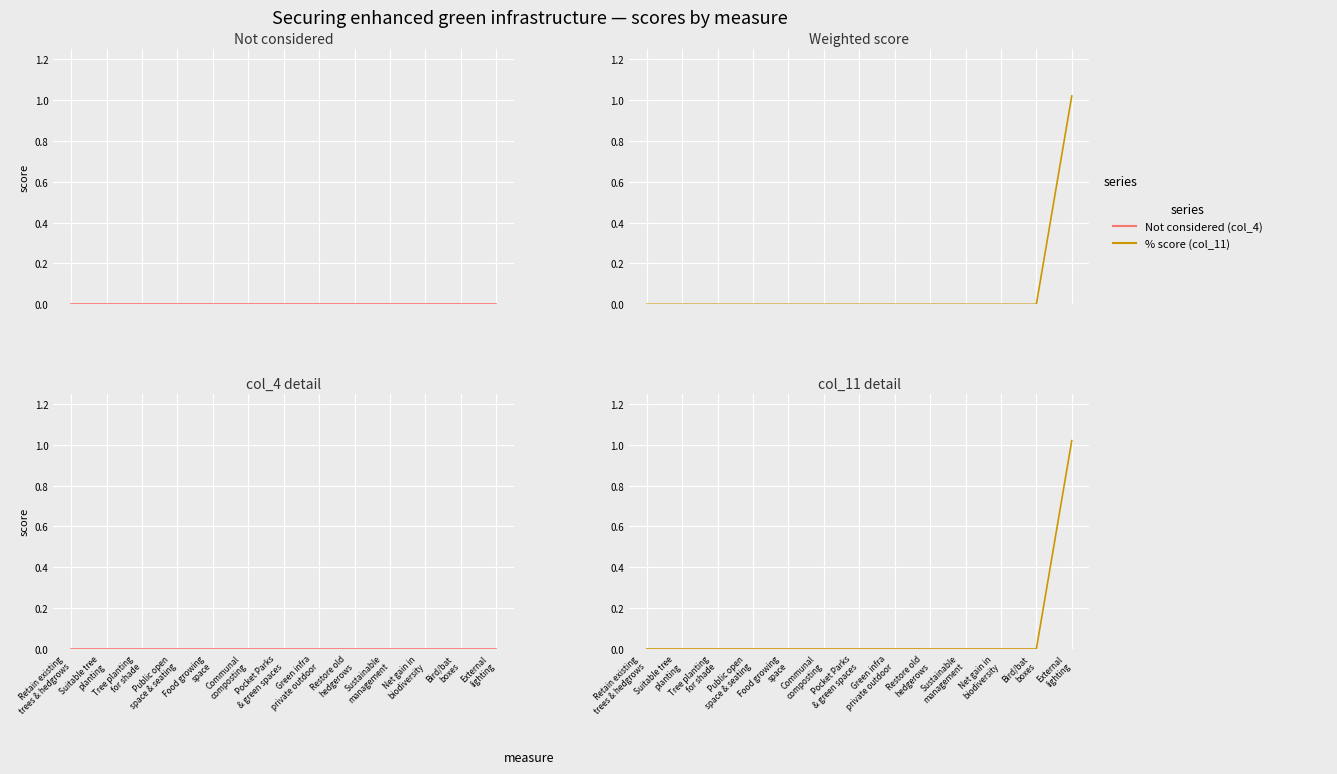

Between Tree planting
for shade and Sustainable
management, which series saw the biggest shift?

Not considered (col_4)